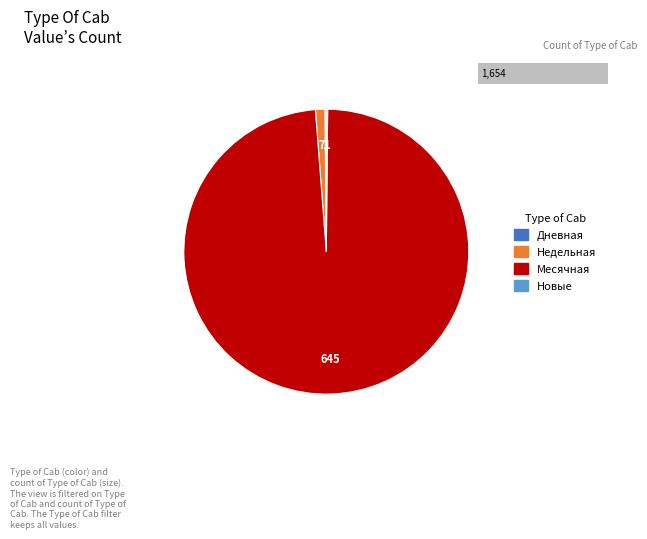

The Недельная slice represents 1% of the pie. True or false?

True